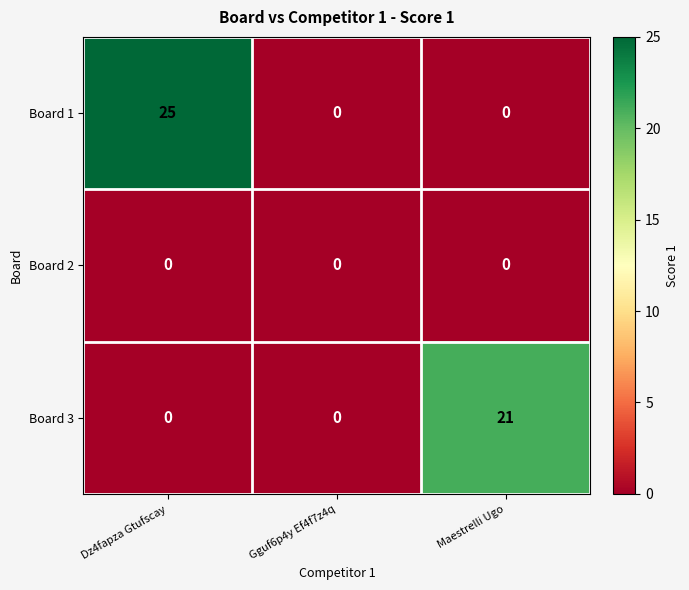

At how many categories does at least one series exceed 19?

2